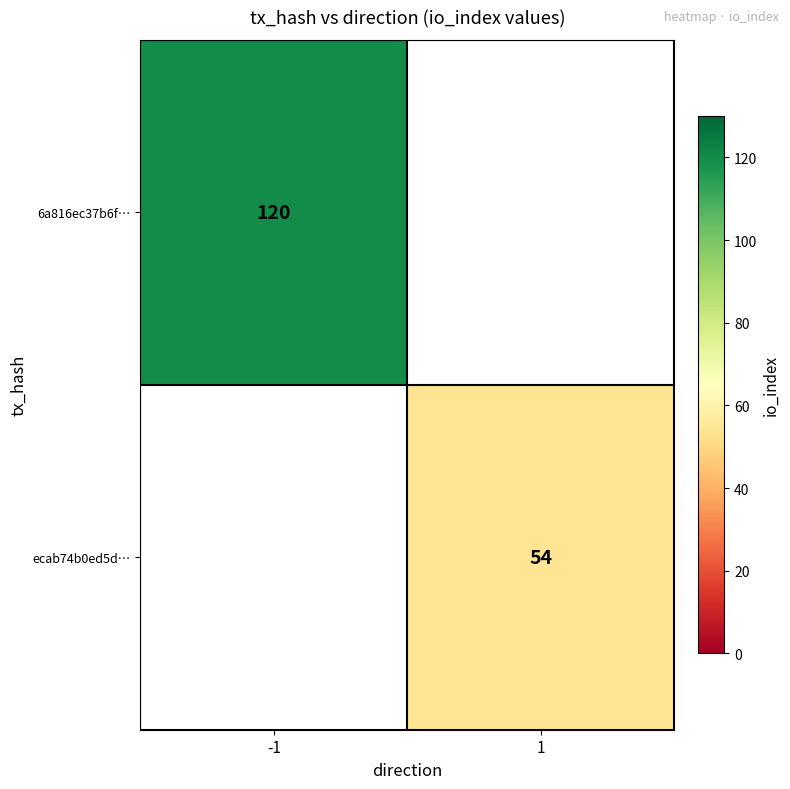

Is the value of 6a816ec37b6f… at -1 greater than the value of ecab74b0ed5d… at 1?

Yes